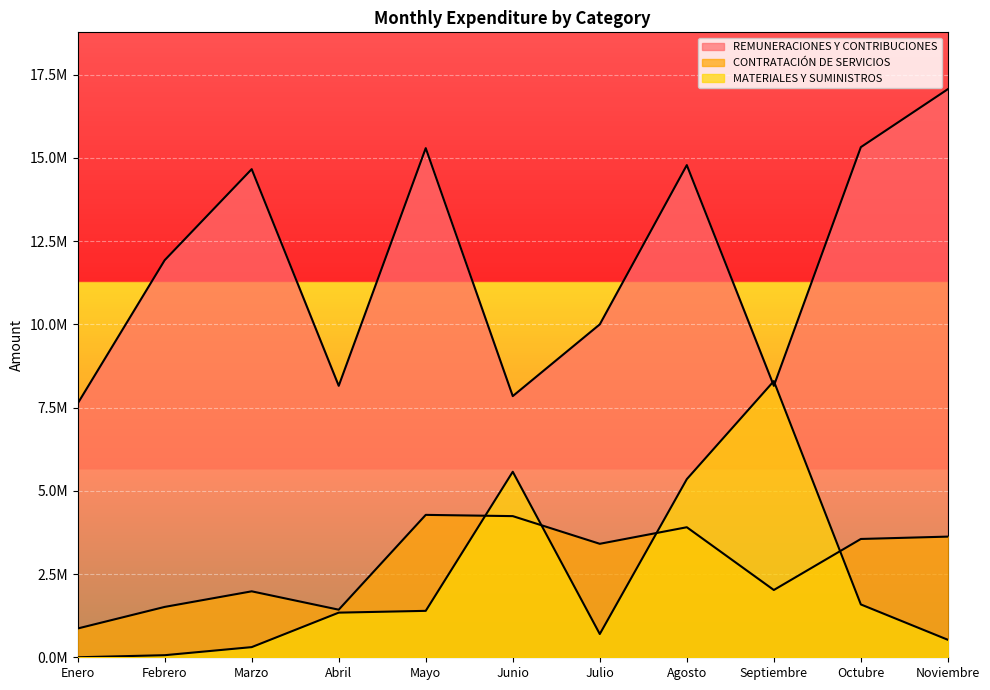

The value of REMUNERACIONES Y CONTRIBUCIONES at Julio is 10001405.8. True or false?

True